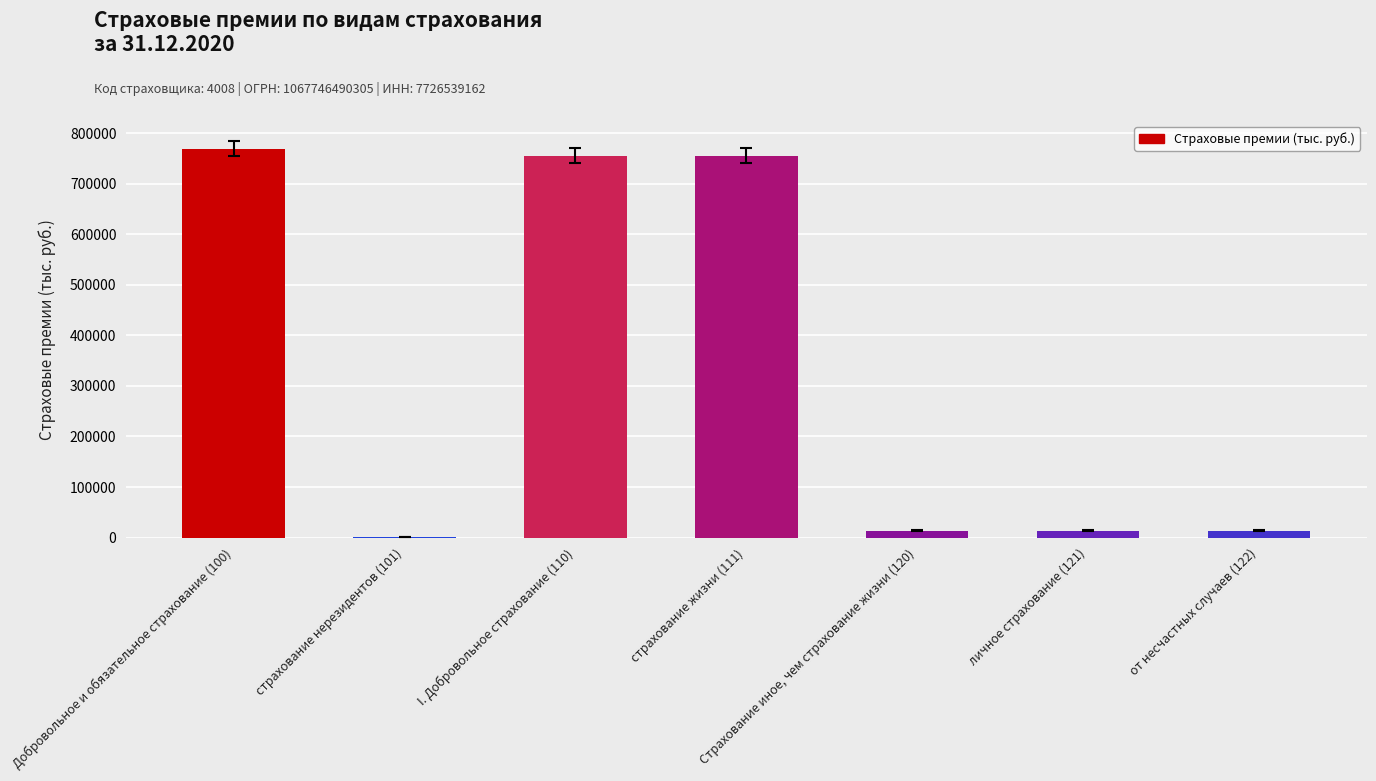

Reading left to right, transcribe all the data shown in this chart.

769821.4	233.3	755927.9	755927.9	13893.5	13893.5	13893.5